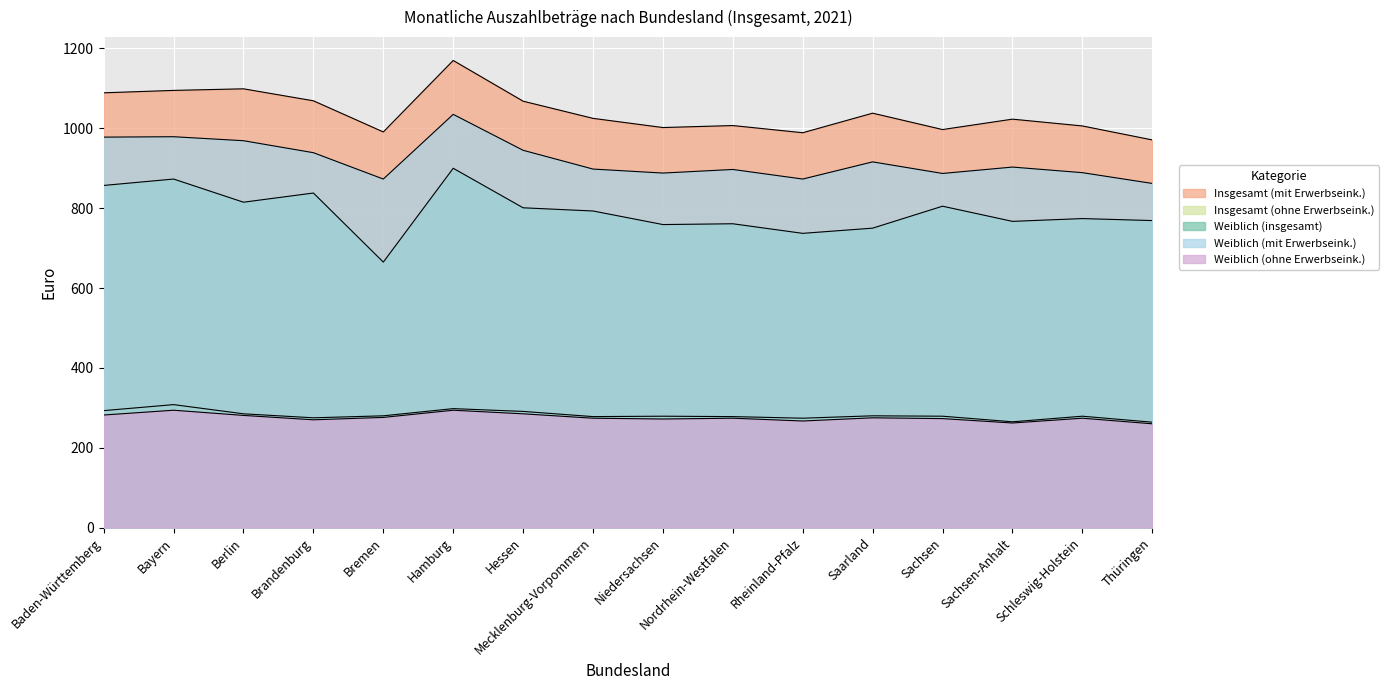

What are all the series names shown in the legend?

Insgesamt (mit Erwerbseink.), Insgesamt (ohne Erwerbseink.), Weiblich (insgesamt), Weiblich (mit Erwerbseink.), Weiblich (ohne Erwerbseink.)